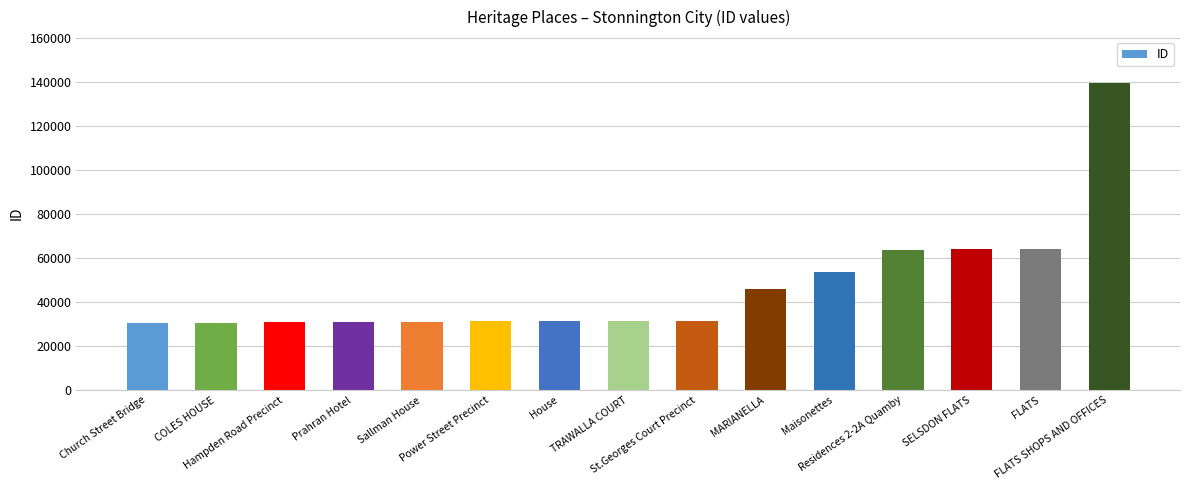

What is the minimum value shown in the chart?

30507